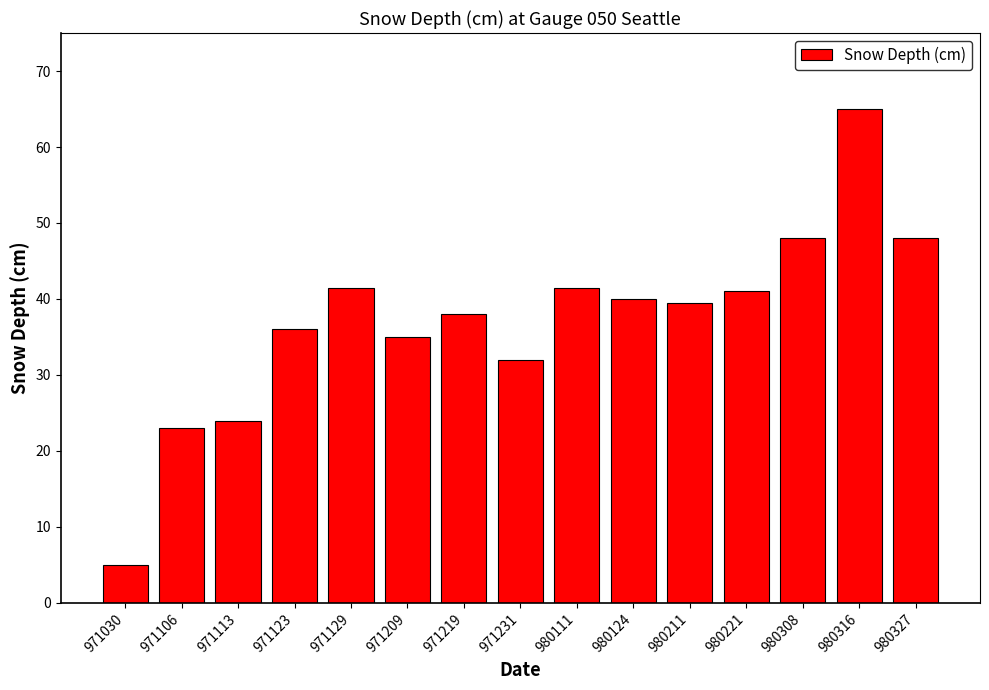

What is the ratio of the value at 980221 to the value at 980327?

0.9